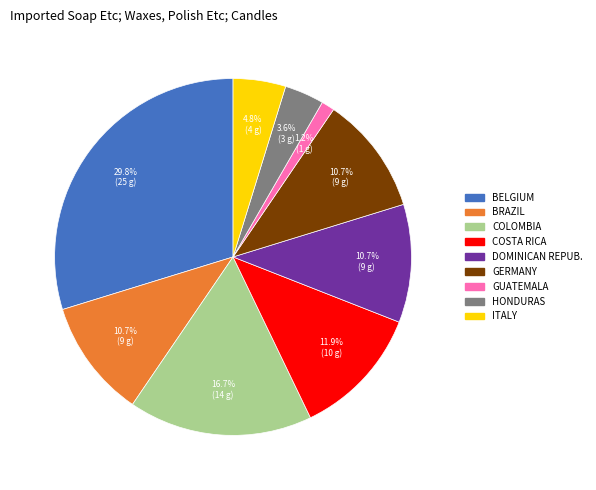

Is there a majority slice in this chart?

No